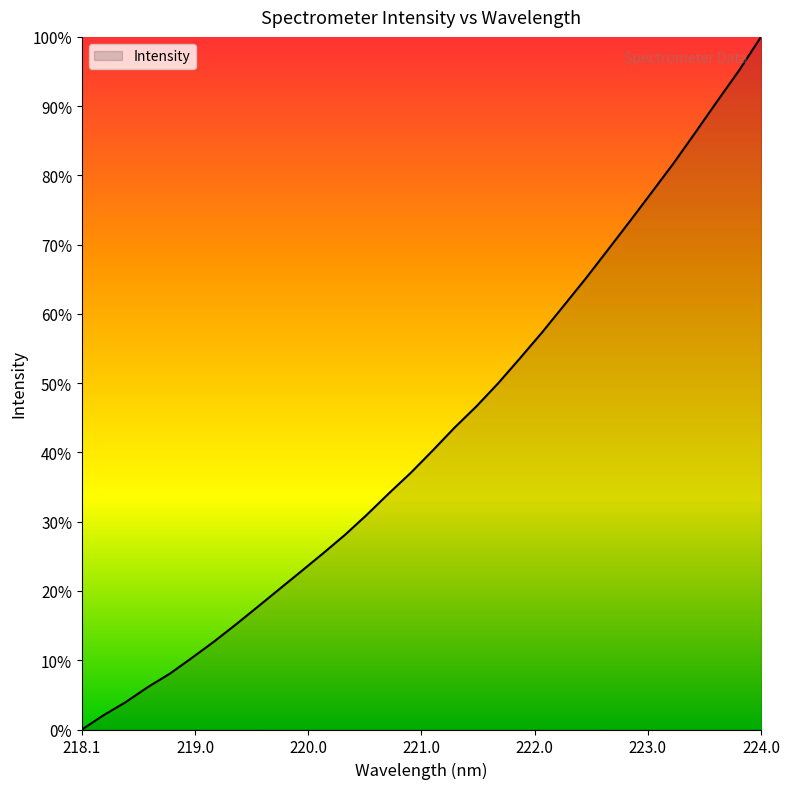

What is the greatest value displayed?

100.0